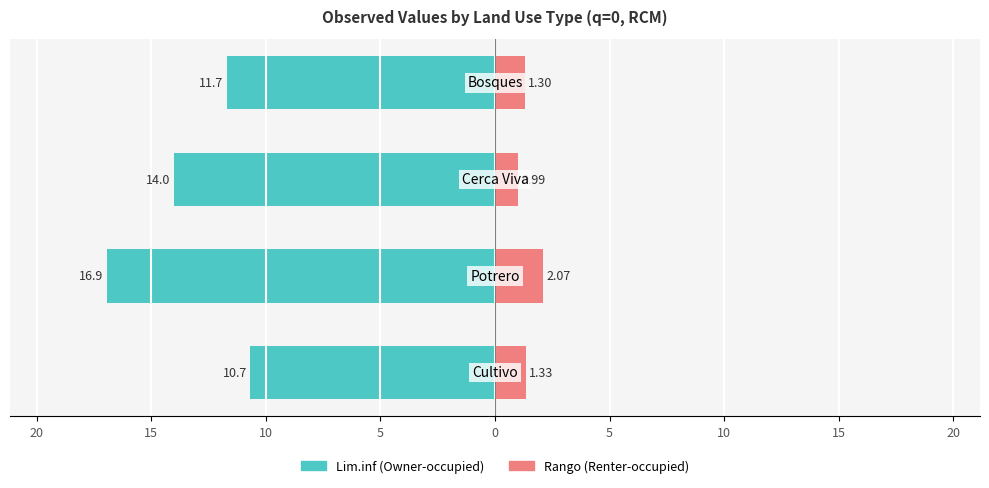

The value of Lim.inf at 15 is -14.0. True or false?

True